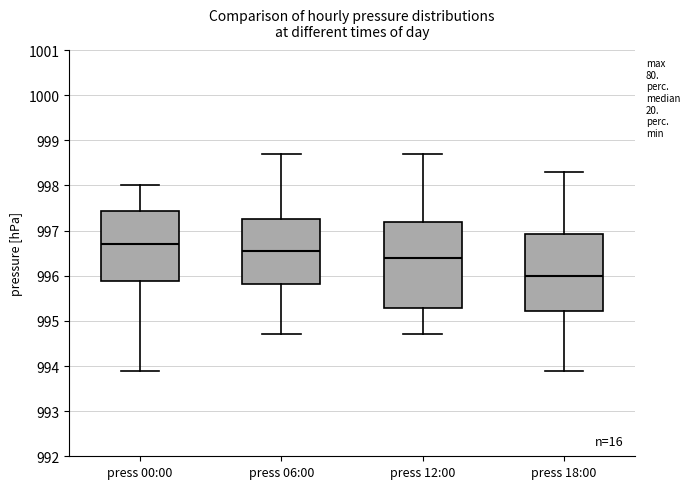

Reading left to right, transcribe this box plot: for each box, give where its median line is, the range the box spans, and where its two whiskers end, as read against the y-axis. The values are not printed on the chart, so give them approximately, as read against the axis.

press 00:00: median 996.7, box 995.9 to 997.4, whiskers 993.9 to 998.0
press 06:00: median 996.6, box 995.8 to 997.3, whiskers 994.7 to 998.7
press 12:00: median 996.4, box 995.3 to 997.2, whiskers 994.7 to 998.7
press 18:00: median 996.0, box 995.2 to 996.9, whiskers 993.9 to 998.3